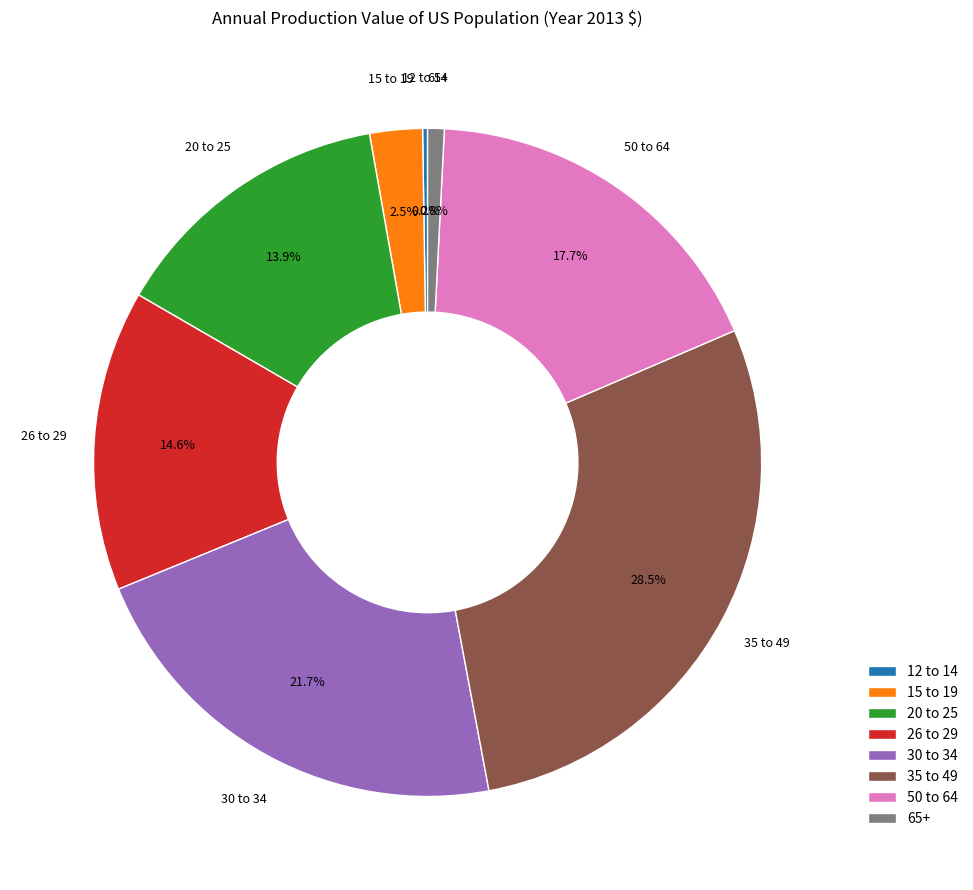

Does any single category account for the majority?

No